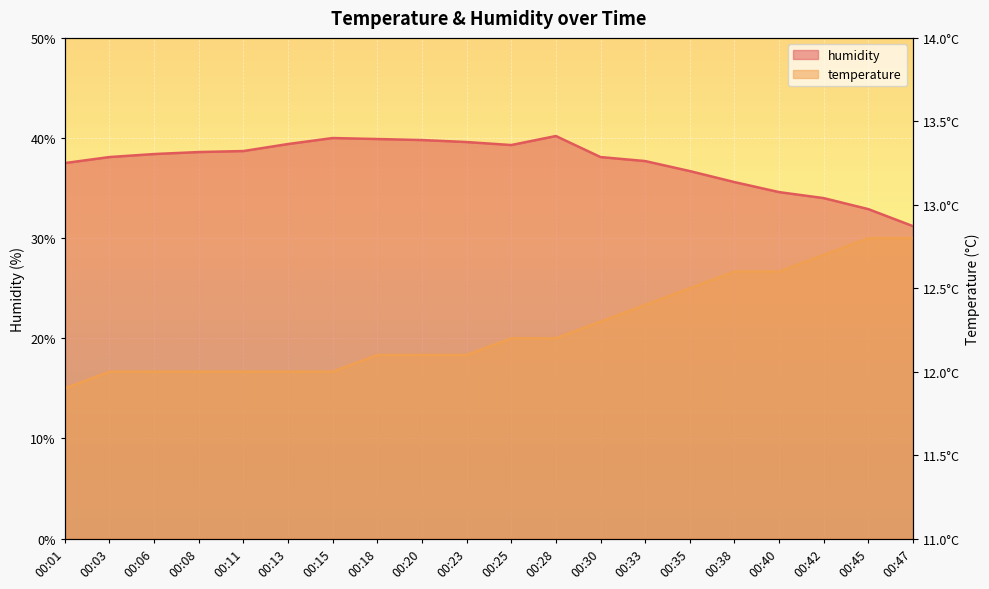

What is the sum of all humidity values?

750.3